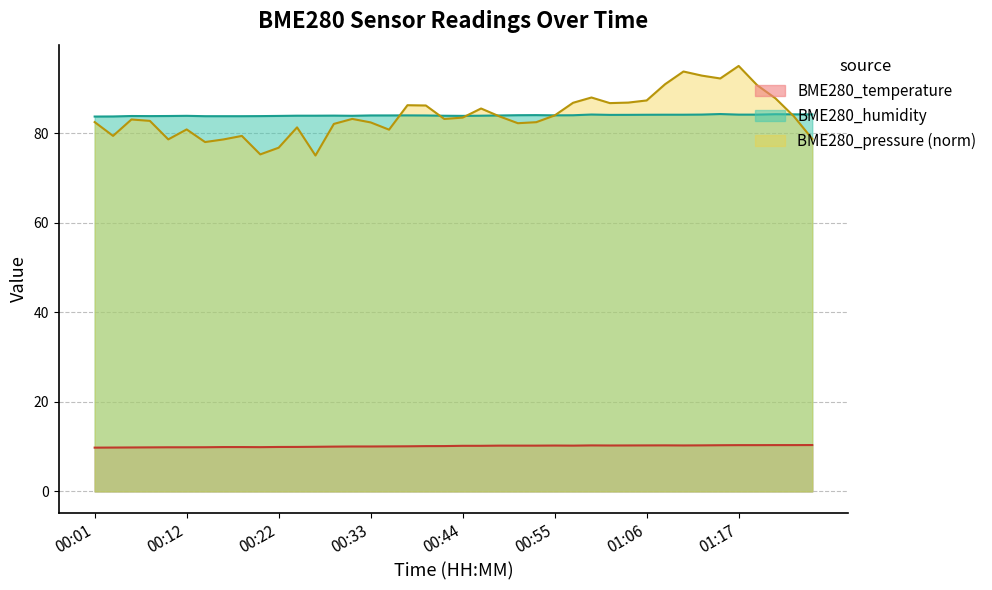

At how many categories does at least one series exceed 60?

40